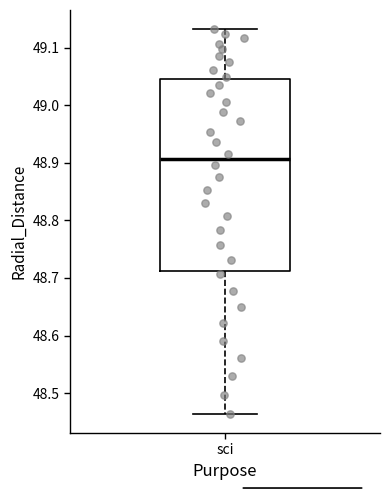

Read this box plot against the y-axis: the position of the median line, the range covered by the box, and the ends of both whiskers. The values are not printed on the chart, so give them approximately, as read against the axis.

median 48.91, box 48.71 to 49.05, whiskers 48.46 to 49.13